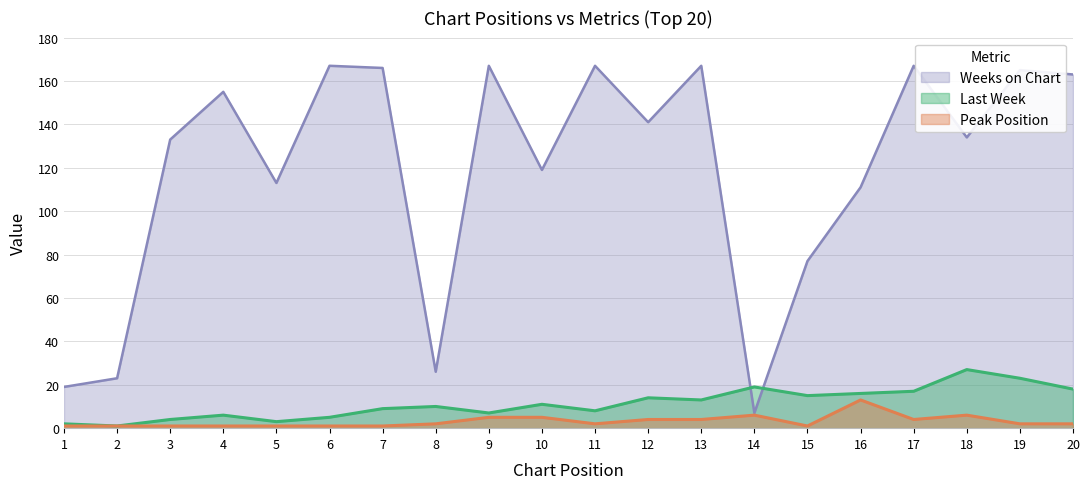

True or false: Peak Position and Weeks on Chart intersect in this chart.

False